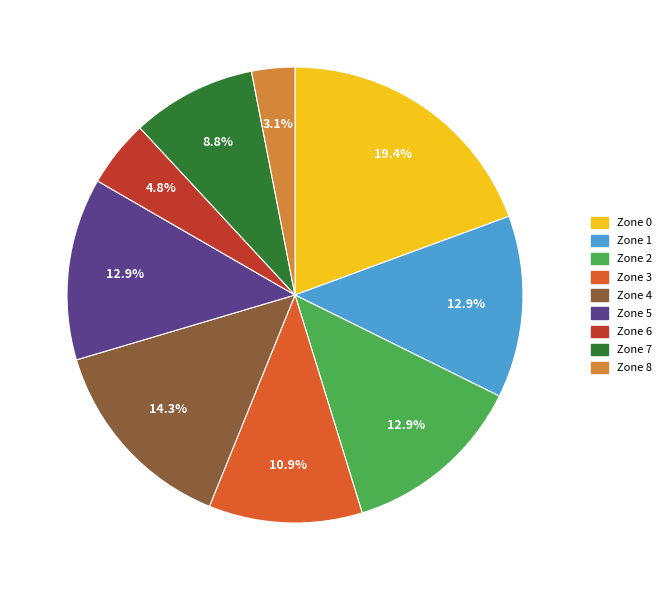

What is the largest slice in the pie chart?

Zone 0